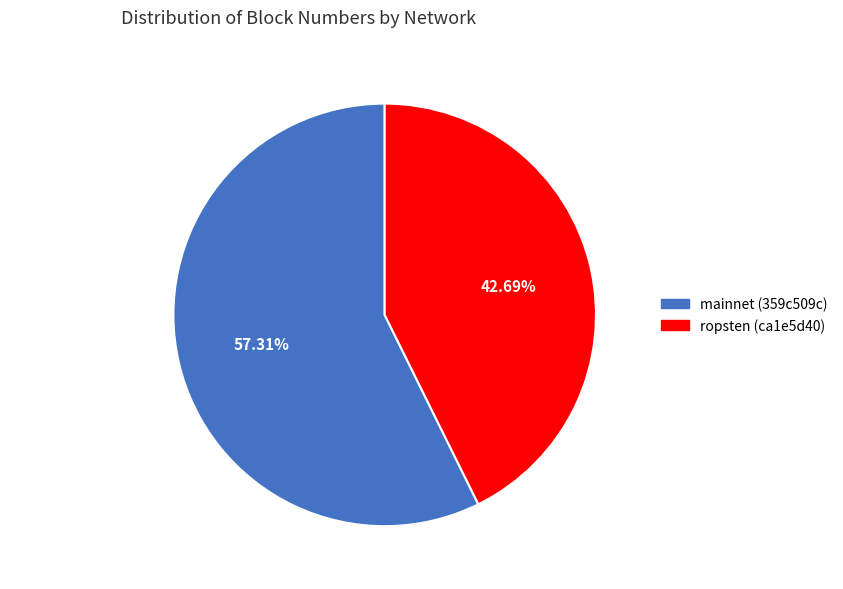

What is the ratio of the value at mainnet (359c509c) to the value at ropsten (ca1e5d40)?

1.3